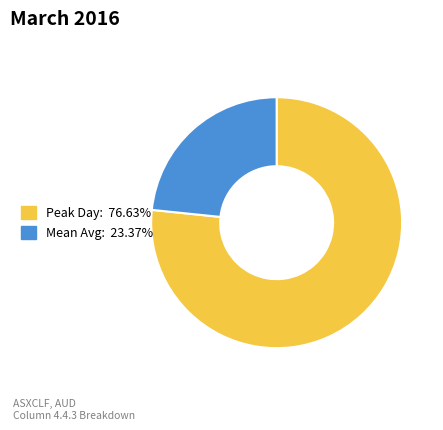

Is there a majority slice in this chart?

Yes